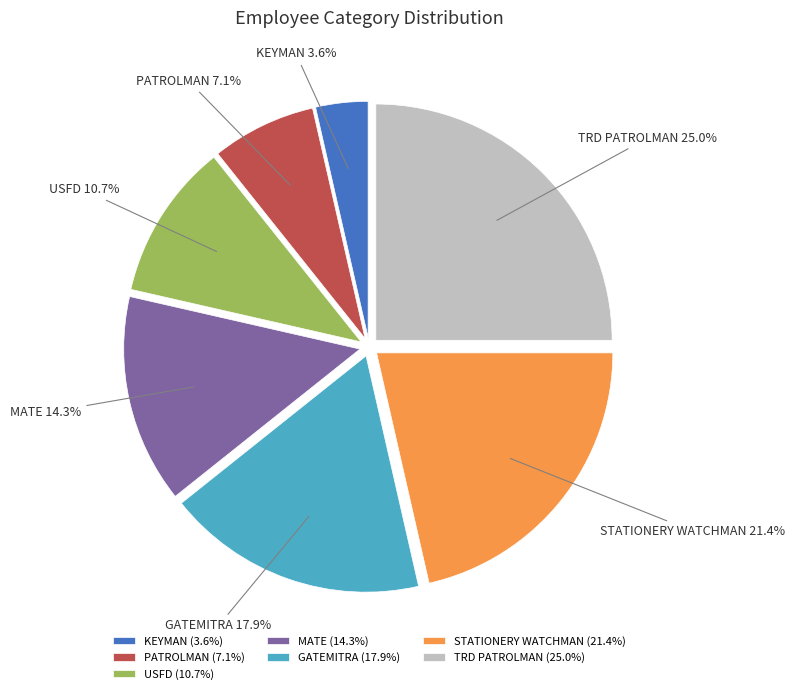

To the nearest percent, what is the difference between the MATE and KEYMAN slice percentages?

11%